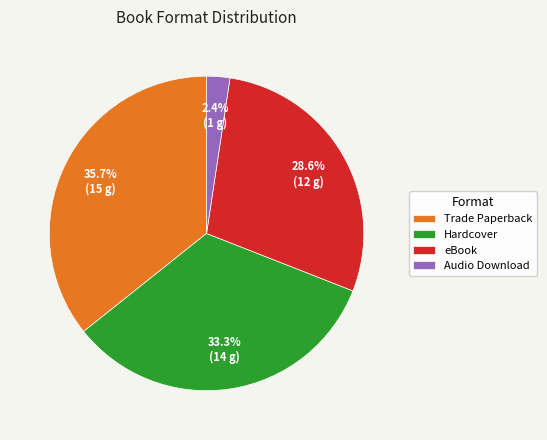

Rank the categories by value from highest to lowest.

Trade Paperback, Hardcover, eBook, Audio Download